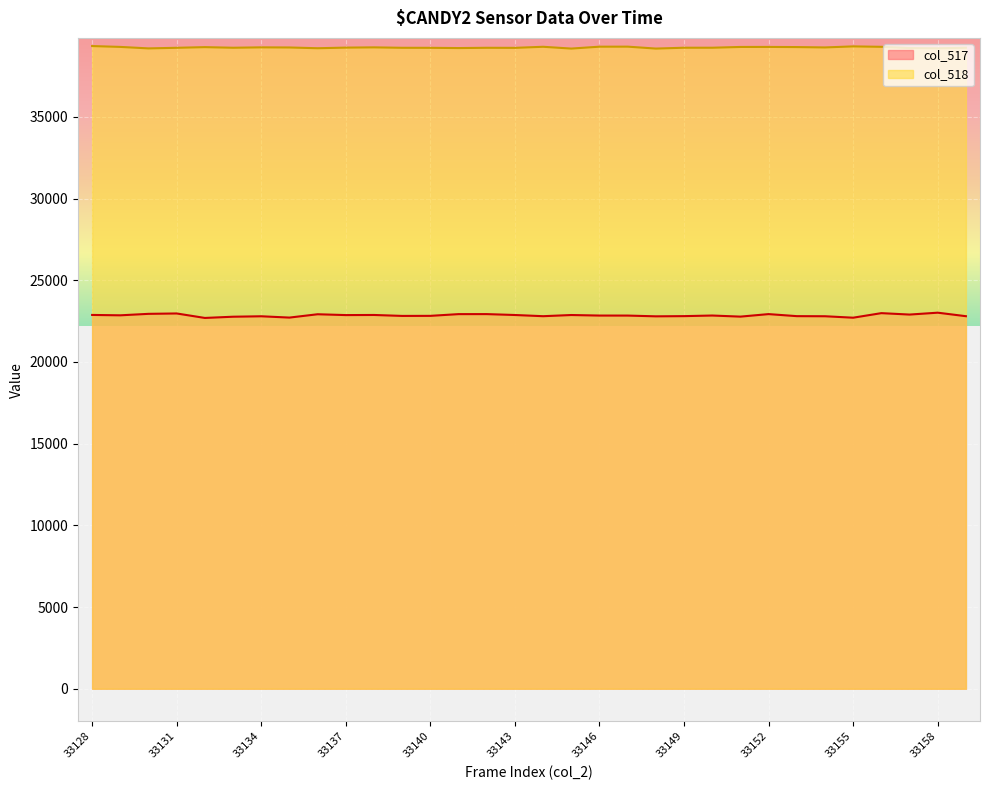

Rank the series by their average value, from highest to lowest.

col_518, col_517